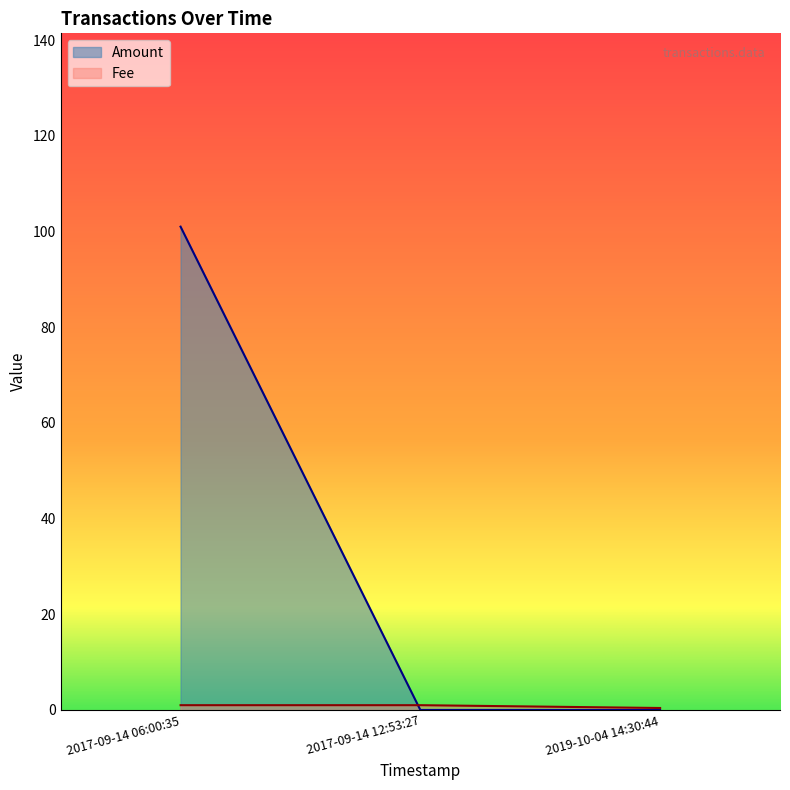

At how many categories does at least one series exceed 8?

1